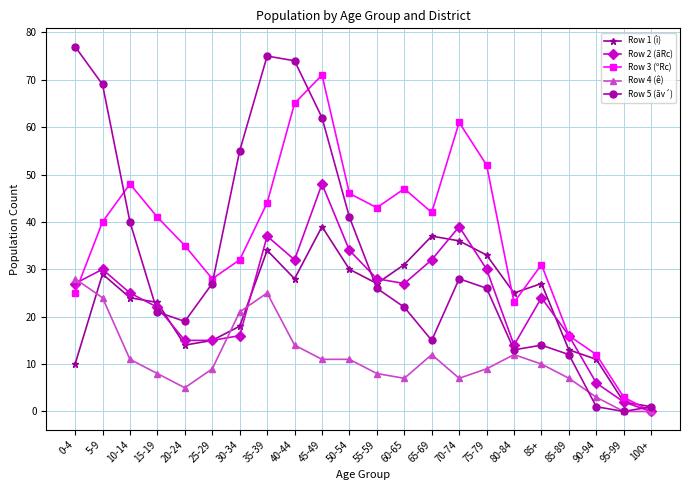

Where do Row 5 (ãv´) and Row 3 (ºRc) first cross each other?

5-9 and 10-14